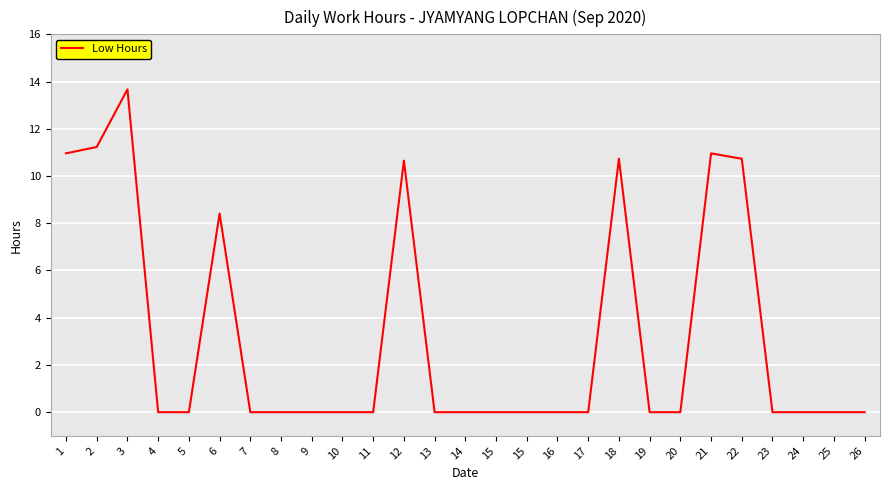

Rank the categories by value from lowest to highest.

4, 5, 7, 8, 9, 10, 11, 13, 14, 15, 15, 16, 17, 19, 20, 23, 24, 25, 26, 6, 12, 18, 22, 1, 21, 2, 3